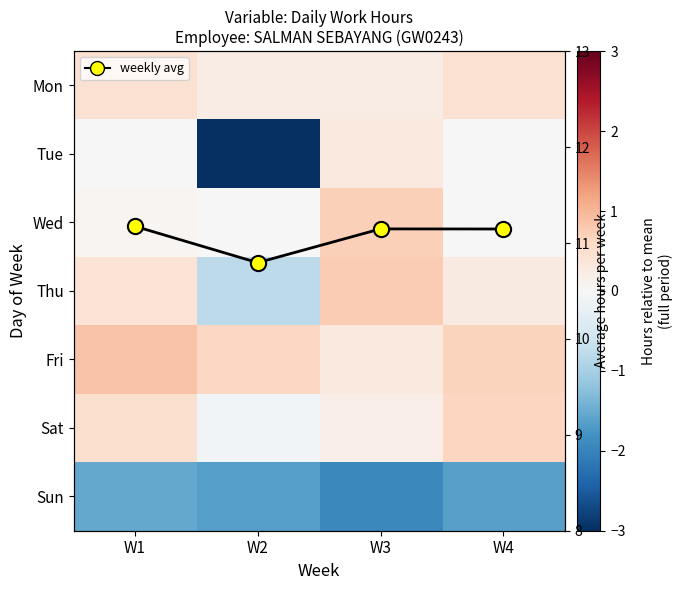

Which has a higher value, W3 or W1?

W1